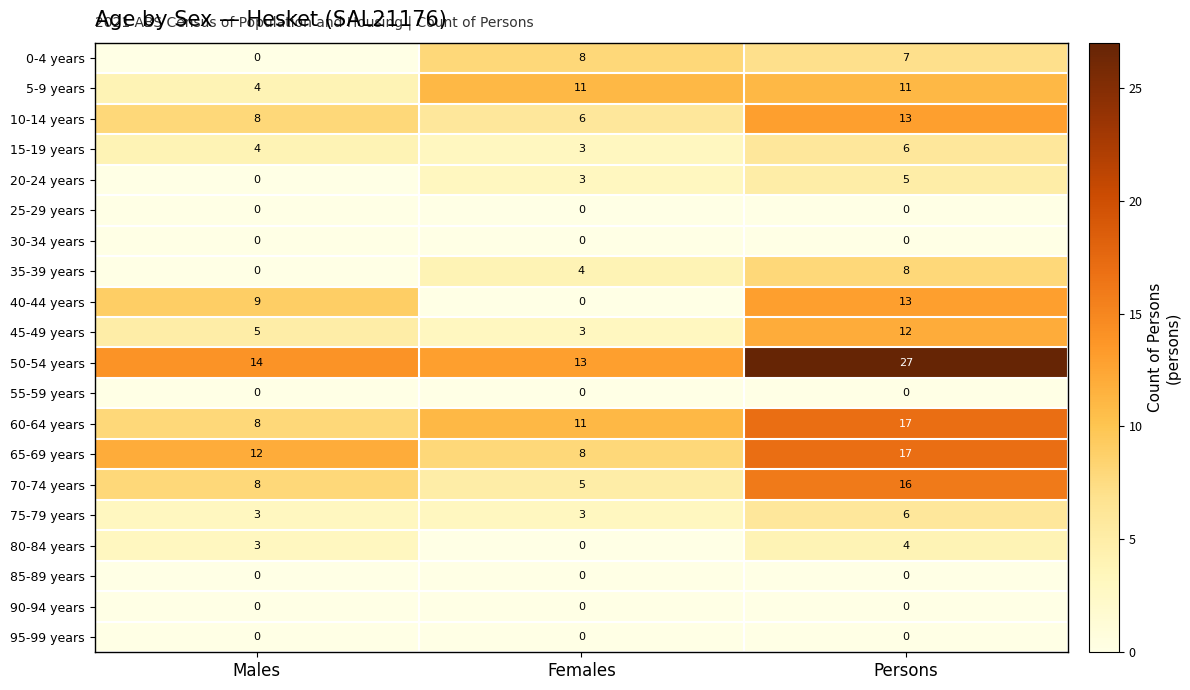

Rank the categories by 45-49 years value from highest to lowest.

Persons, Males, Females